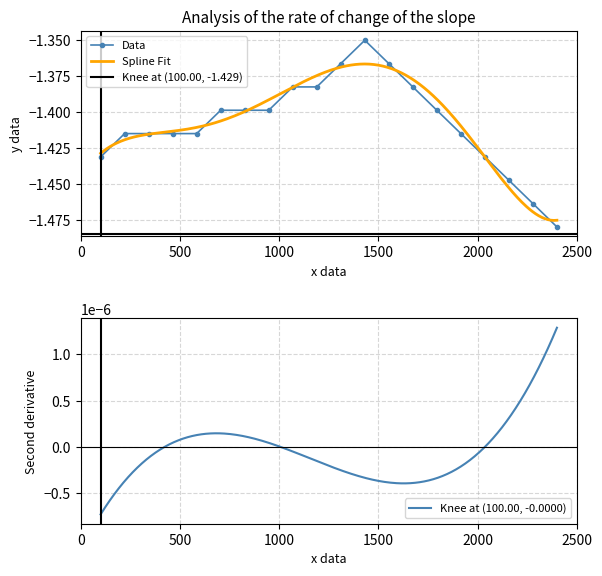

Reading left to right, extract all data points from this chart.

00:00=-1.4	01:00=-1.4	02:00=-1.4	03:00=-1.4	04:00=-1.4	05:00=-1.4	06:00=-1.4	07:00=-1.4	08:00=-1.4	09:00=-1.4	10:00=-1.4	11:00=-1.4	12:00=-1.4	13:00=-1.4	14:00=-1.4	15:00=-1.4	16:00=-1.4	17:00=-1.4	18:00=-1.5	19:00=-1.5